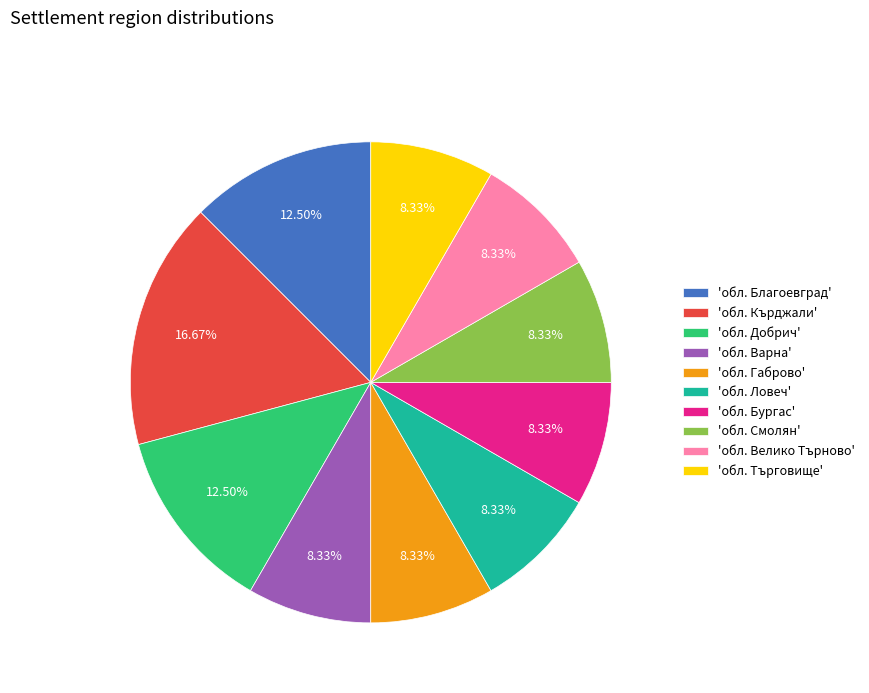

How many segments does this pie chart have?

10